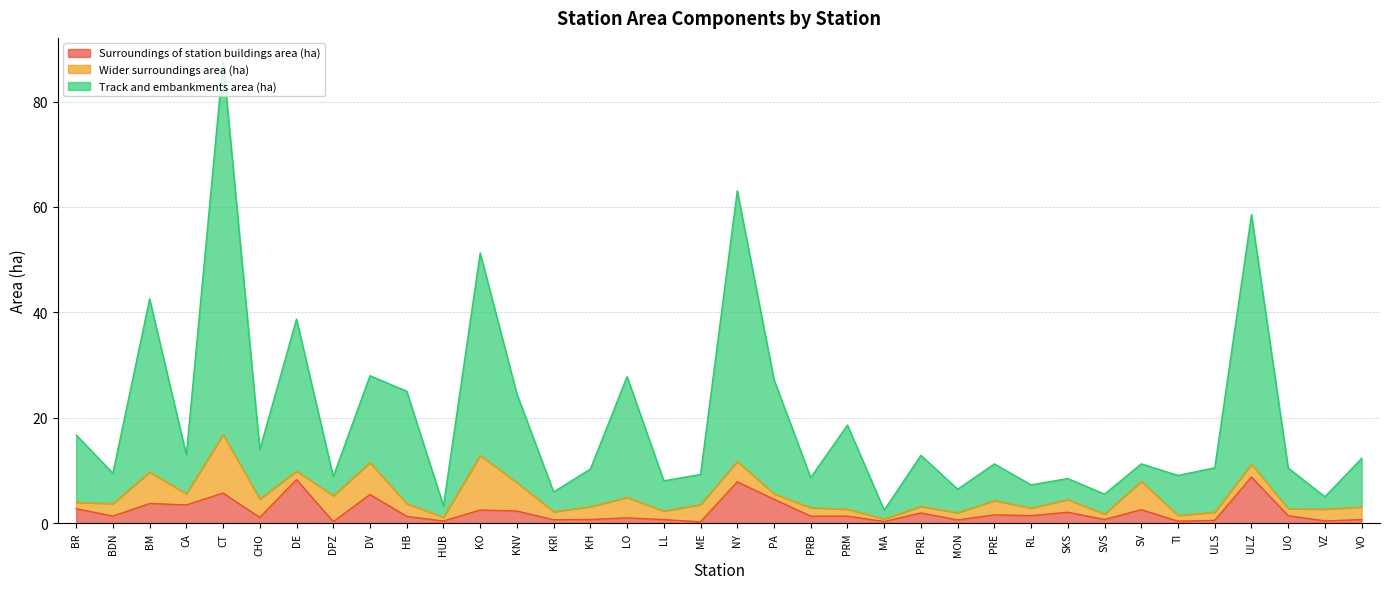

True or false: Surroundings of station buildings area (ha) and Track and embankments area (ha) cross at least once.

False